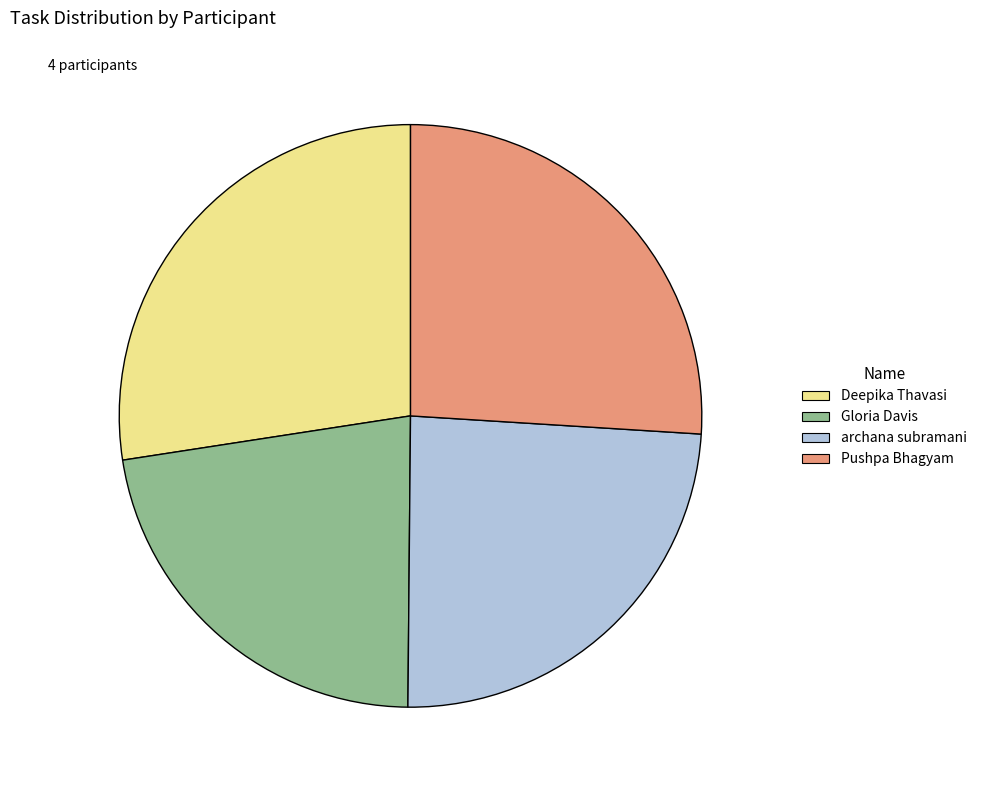

Rank the categories by value from lowest to highest.

Gloria Davis, archana subramani, Pushpa Bhagyam, Deepika Thavasi